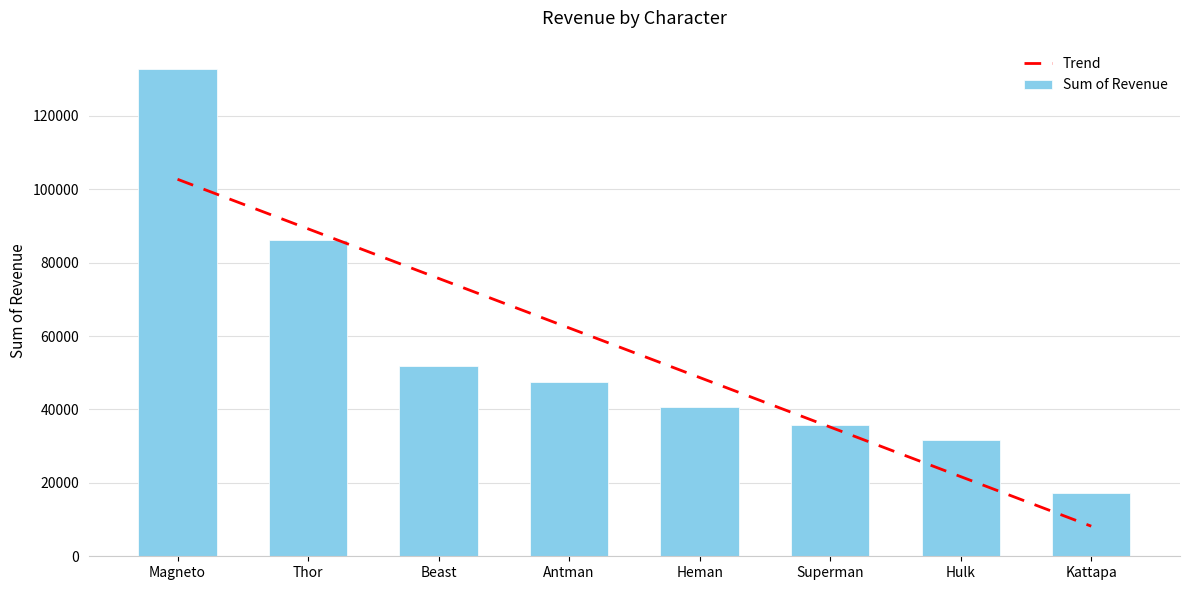

How many values in the Sum of Revenue series are below 47357?

4